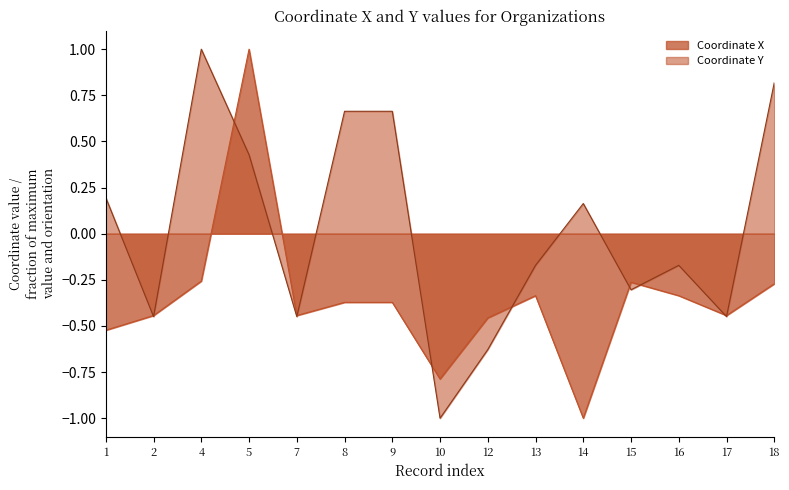

Where does the Coordinate X series first go above 0?

5